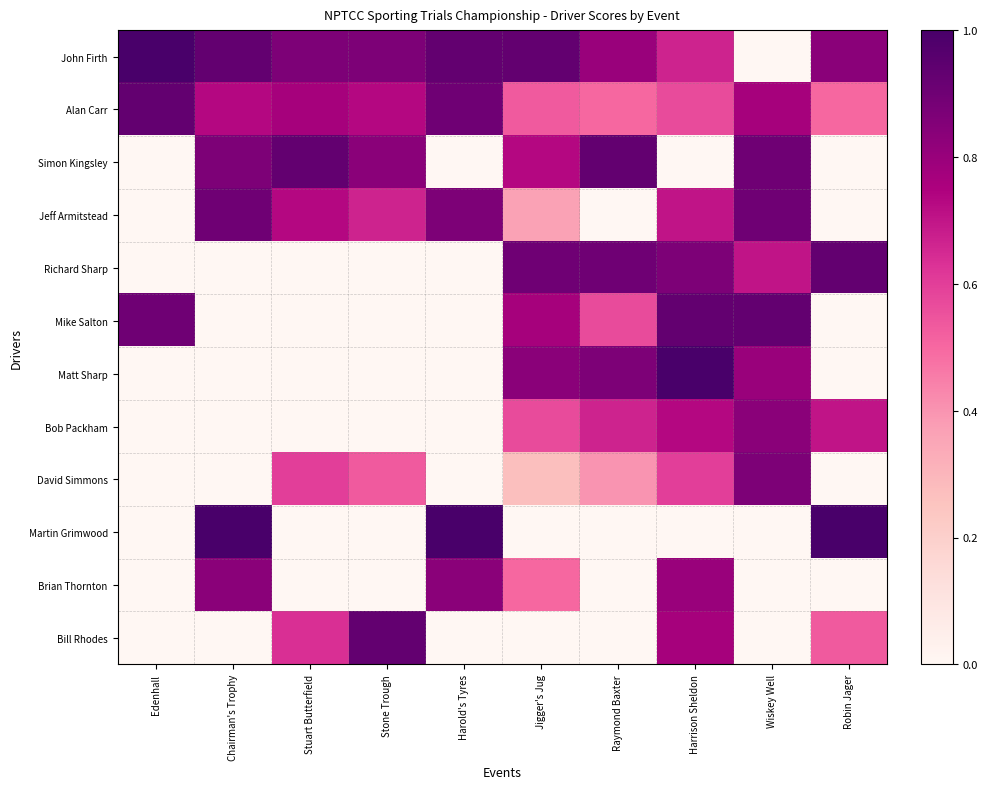

Which series has the largest total across all categories?

John Firth